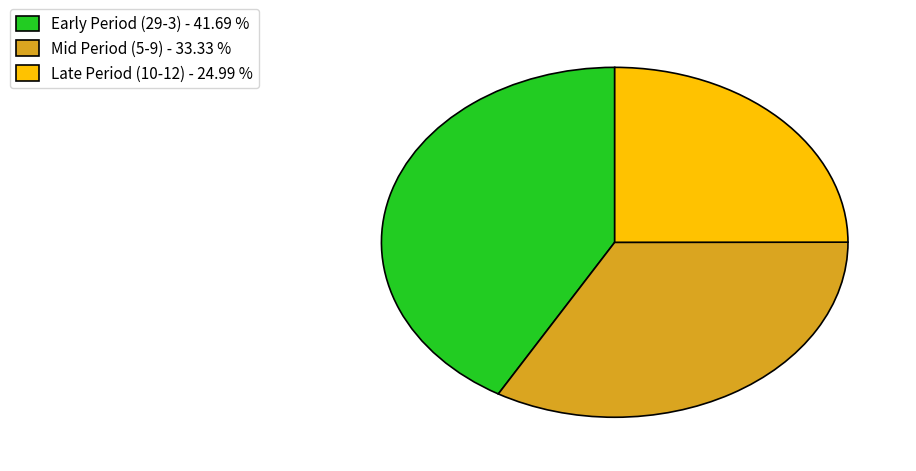

Which has a higher value, Late Period (10-12) - 24.99 % or Mid Period (5-9) - 33.33 %?

Mid Period (5-9) - 33.33 %